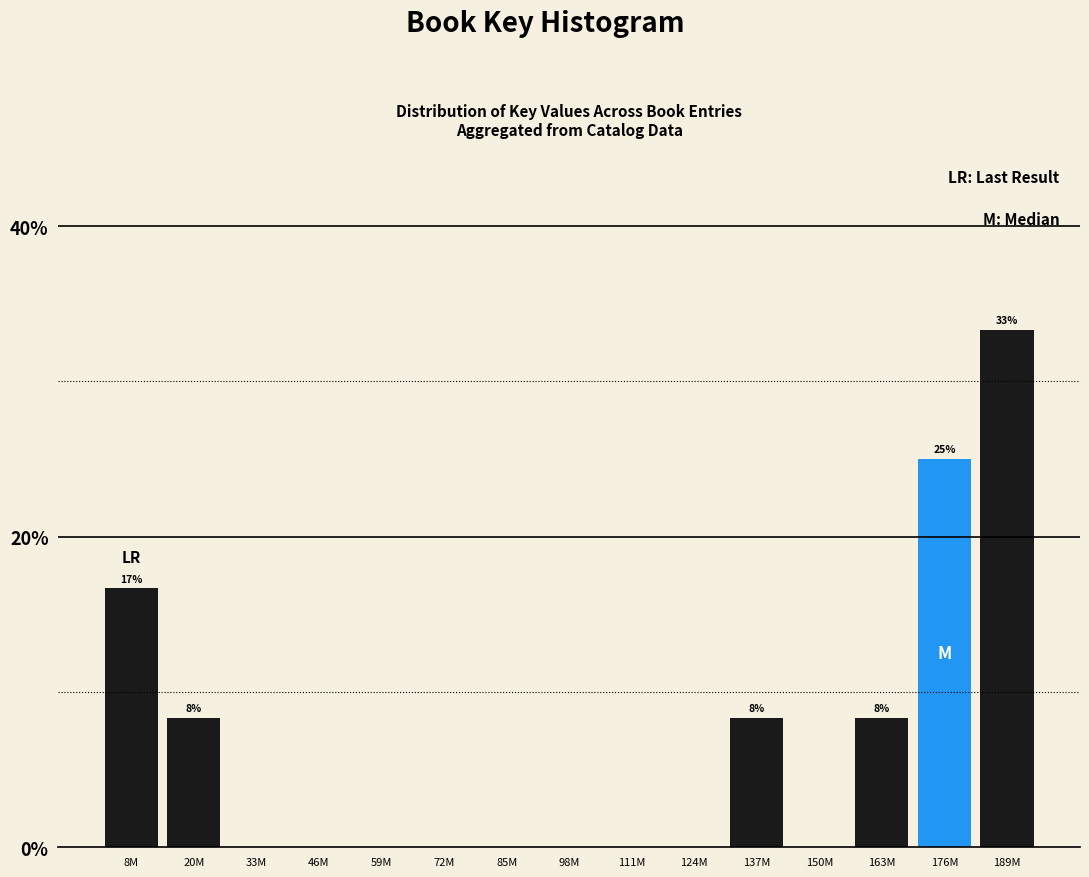

Reading left to right, what are all the values shown in this chart?

8M=16.7	20M=8.3	33M=0.0	46M=0.0	59M=0.0	72M=0.0	85M=0.0	98M=0.0	111M=0.0	124M=0.0	137M=8.3	150M=0.0	163M=8.3	176M=25.0	189M=33.3